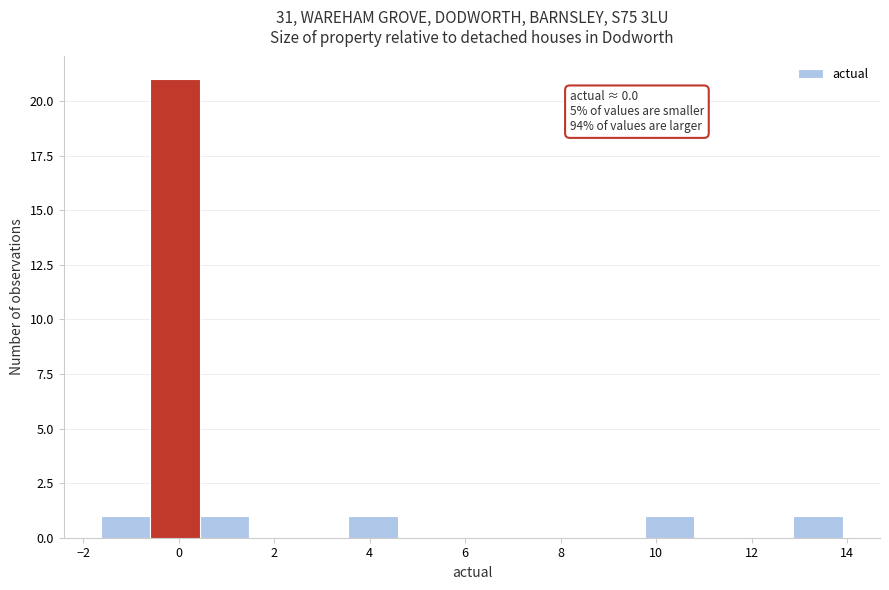

Over which range of the x-axis is the bar tallest?

-0.6 to 0.4